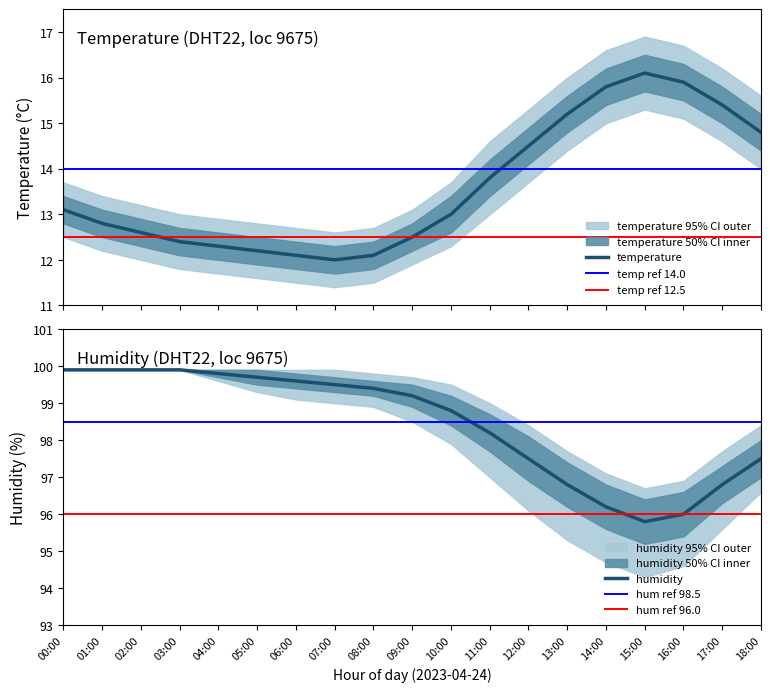

At how many categories does at least one series exceed 29?

19